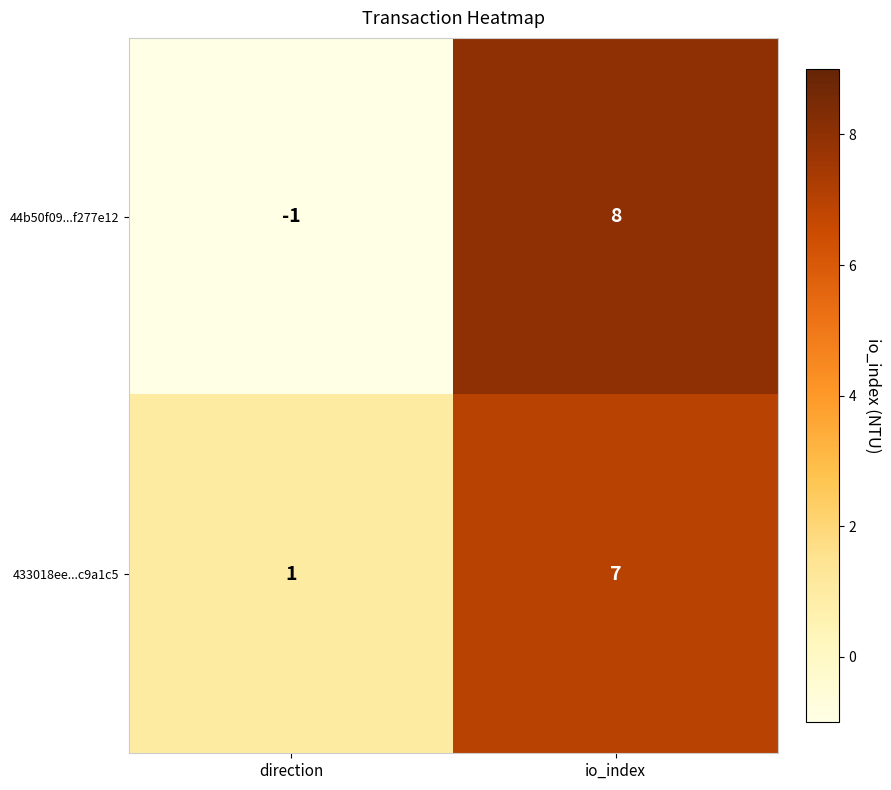

Which series has the widest spread of values?

44b50f09...f277e12